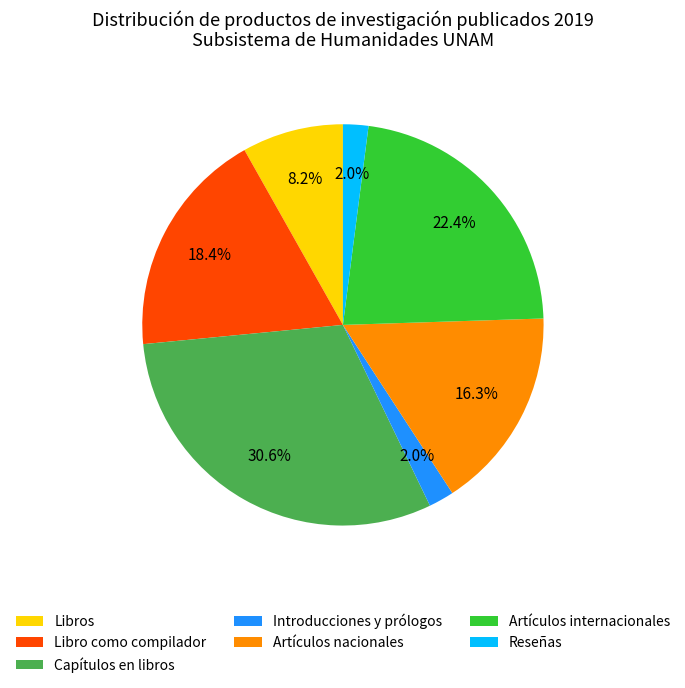

True or false: Libros accounts for 8% of the total.

True